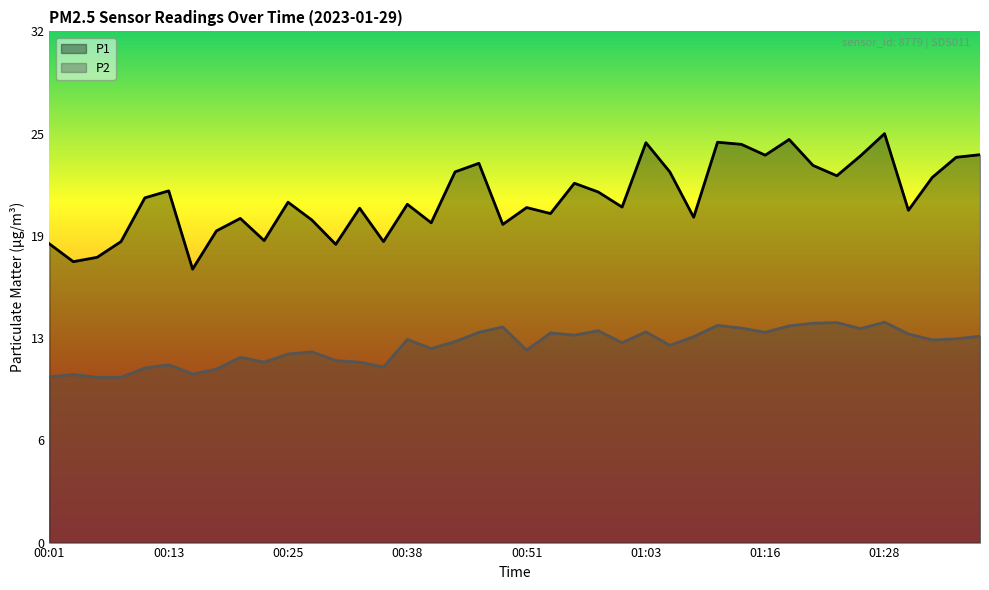

What is the sum of all P2 values?

484.6